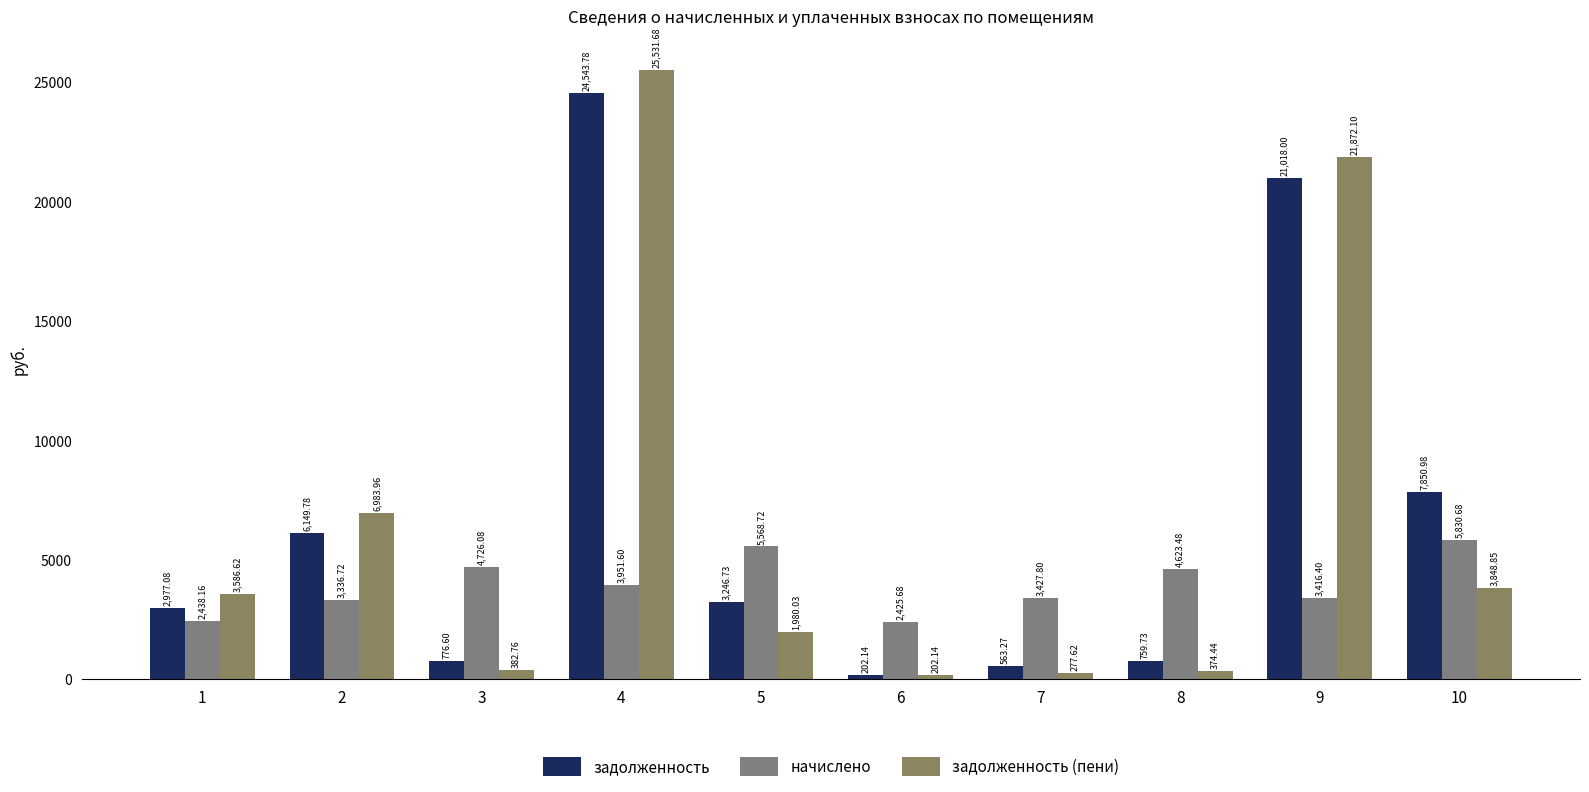

What is the value of the задолженность (пени) bar at the 1st from the left?

3586.6